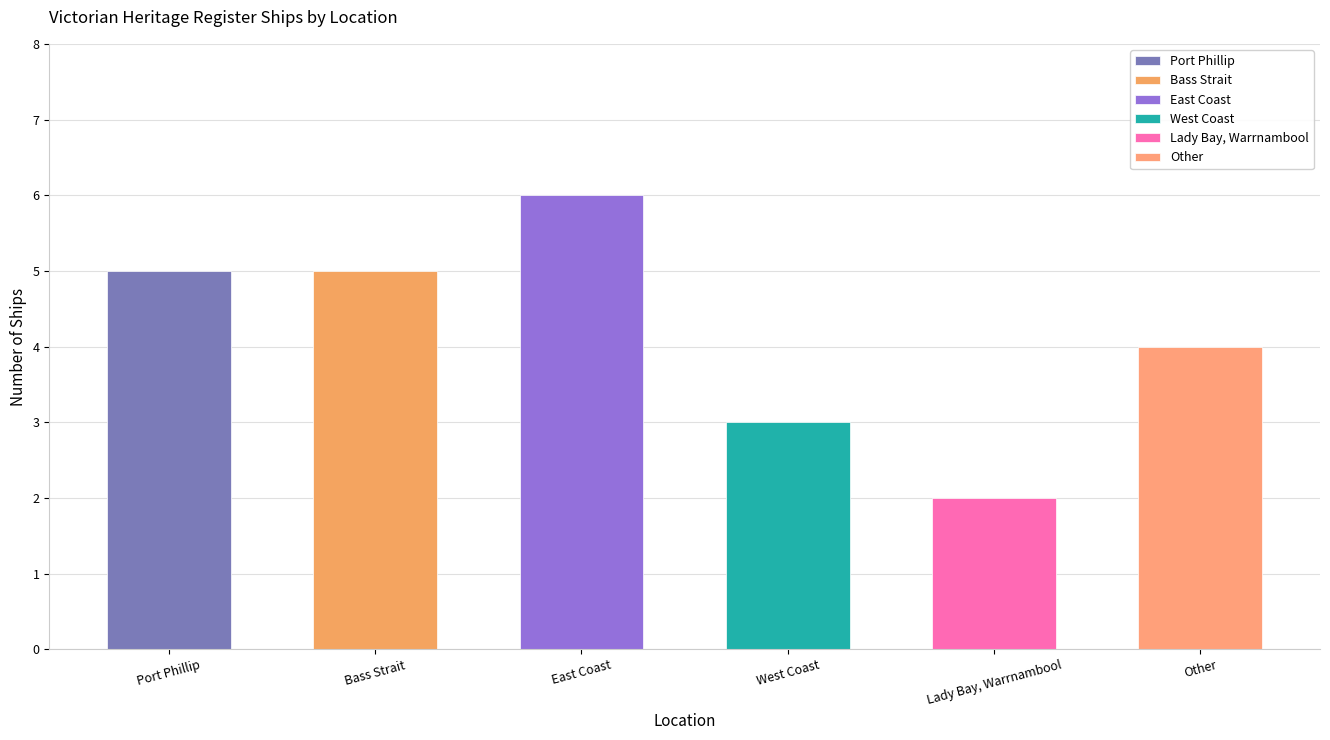

The value at Lady Bay, Warrnambool is 2. True or false?

True